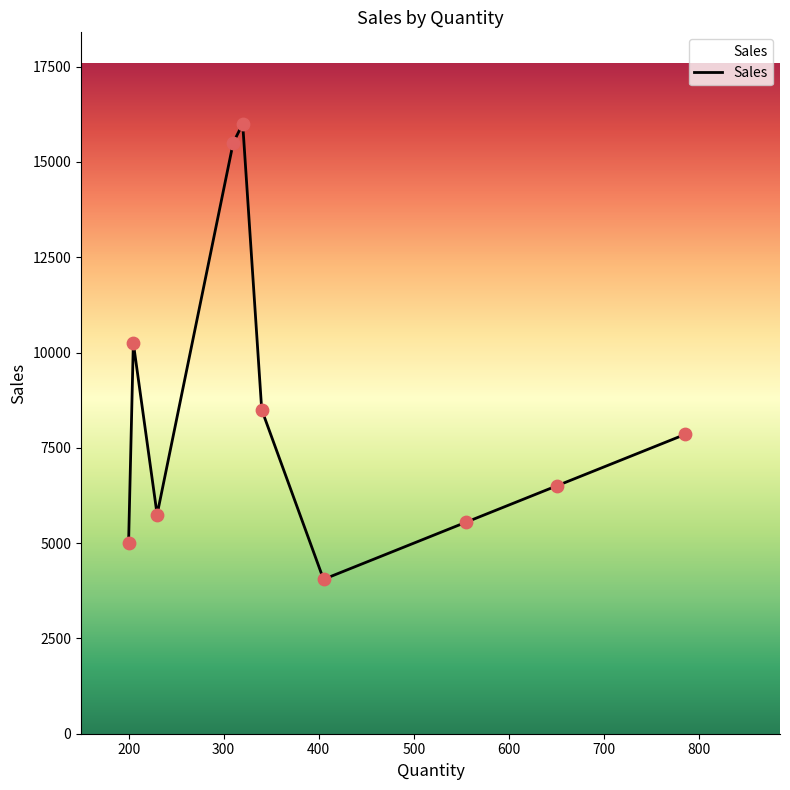

What is the greatest value displayed?

16000